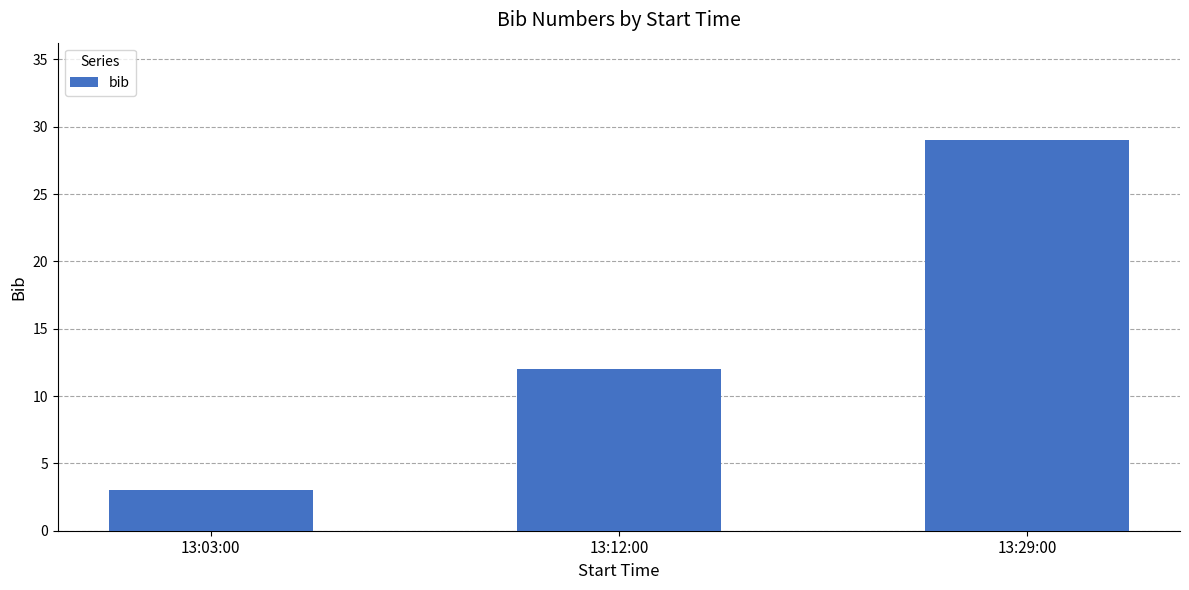

Count the number of categories in the chart.

3